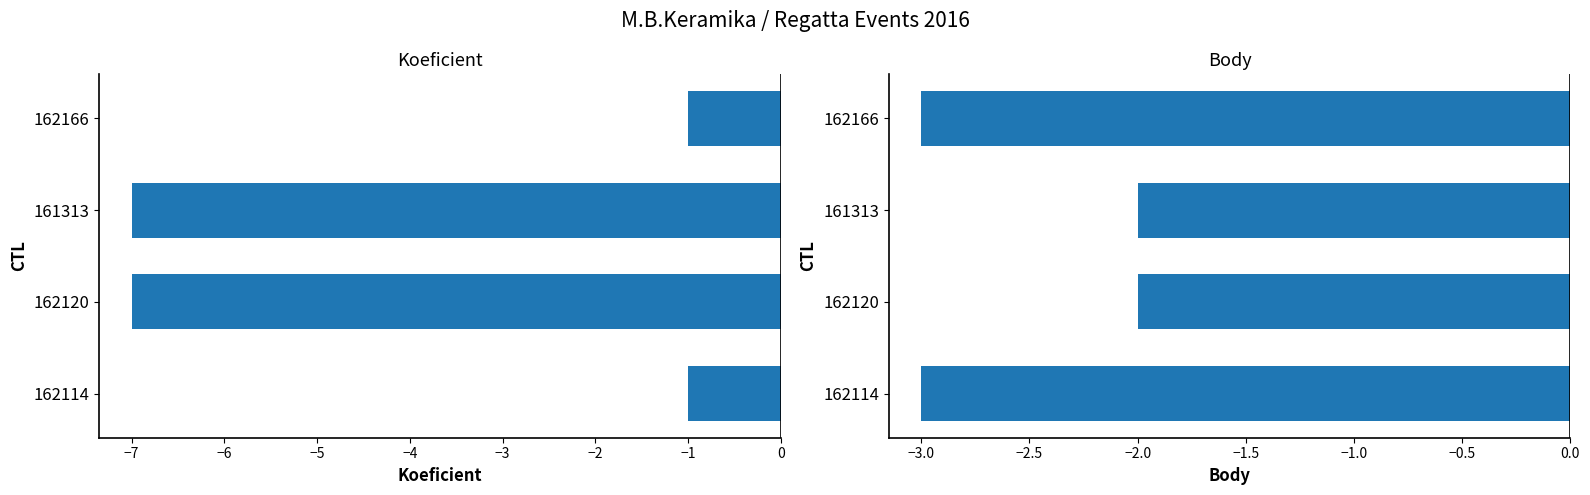

Count the Koeficient values in the range -7 to -1.

4